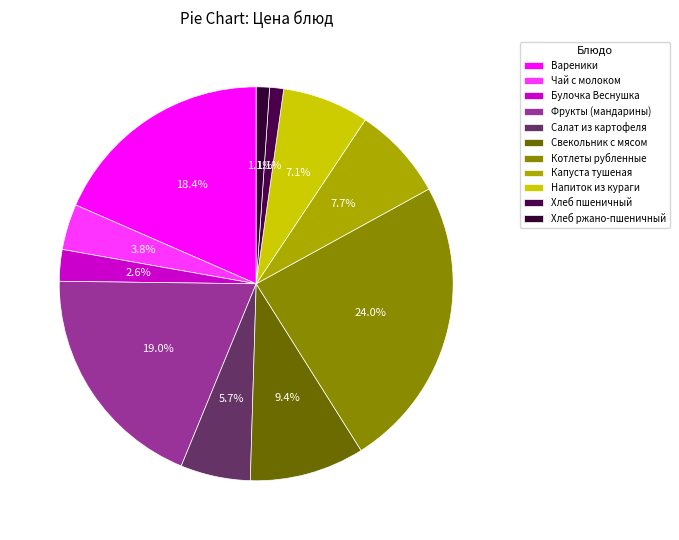

How many slices are in this pie chart?

11